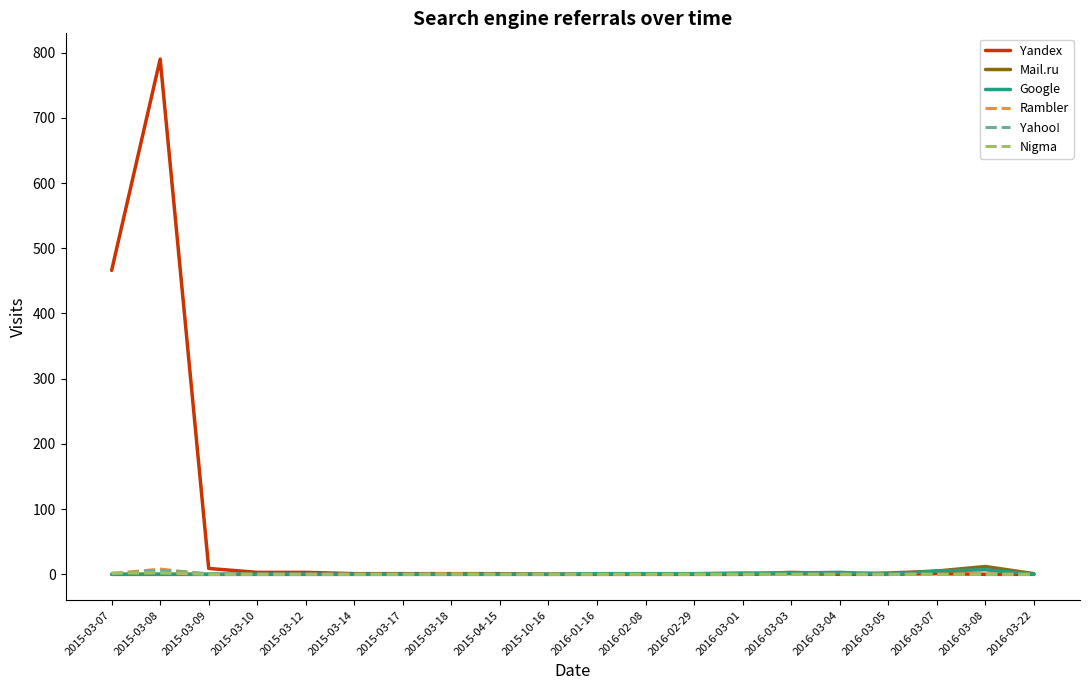

At which category does the chart reach its peak across all series?

2015-03-08